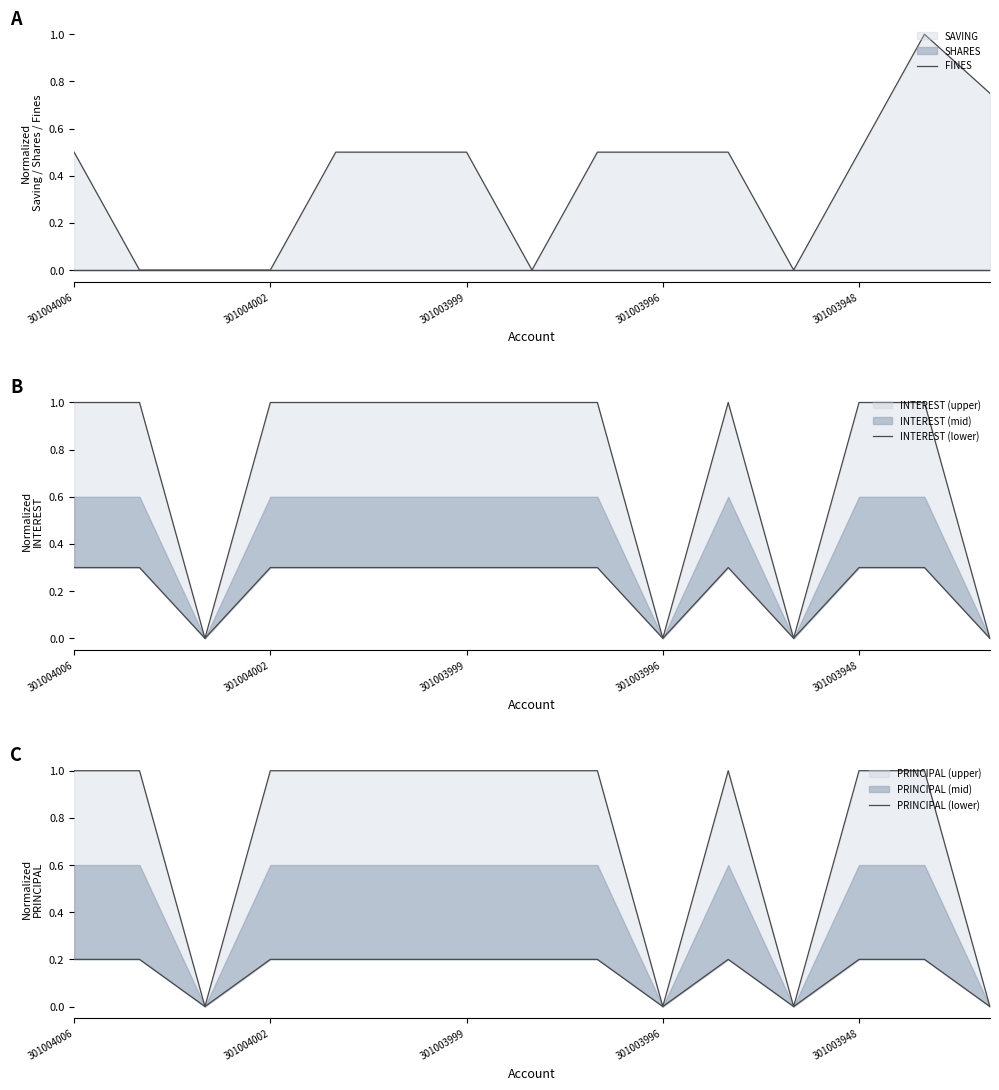

Does the chart have visible grid lines?

No